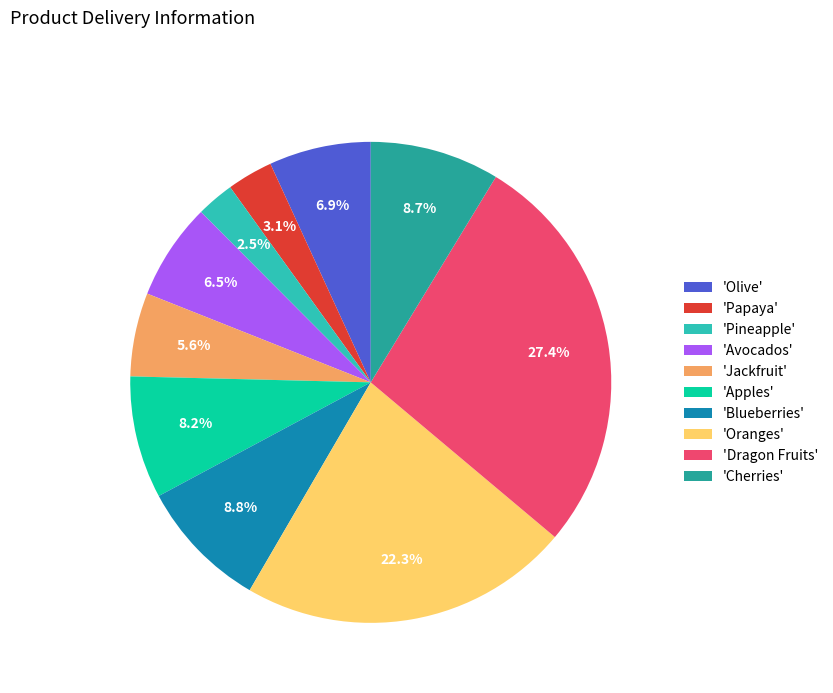

Between 'Jackfruit' and 'Dragon Fruits', which is larger?

'Dragon Fruits'